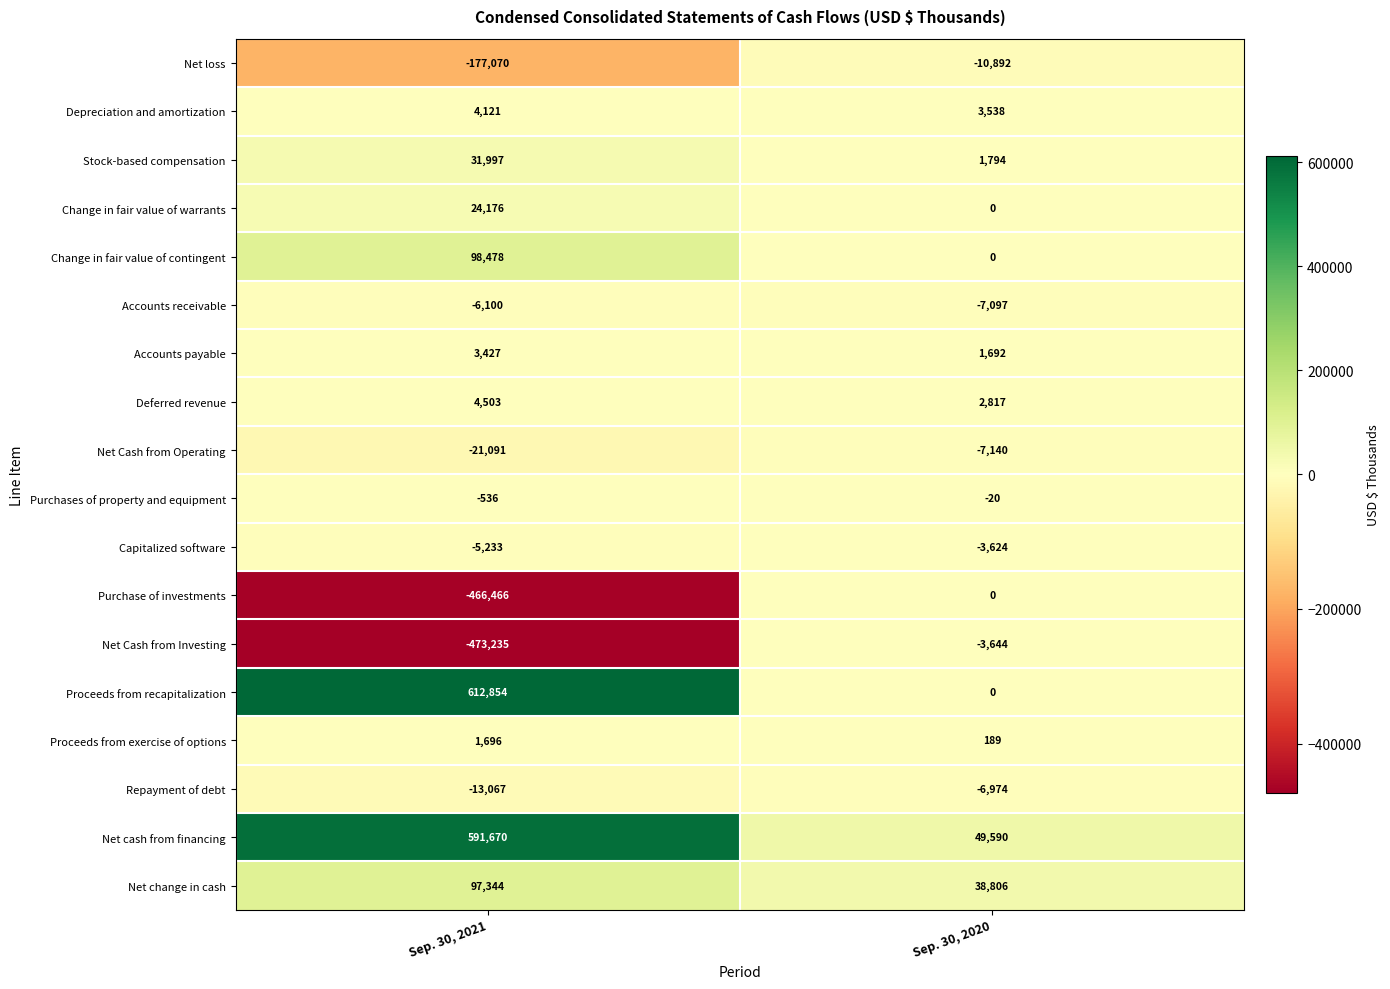

At which category is the sum across all series the highest?

Sep. 30, 2021